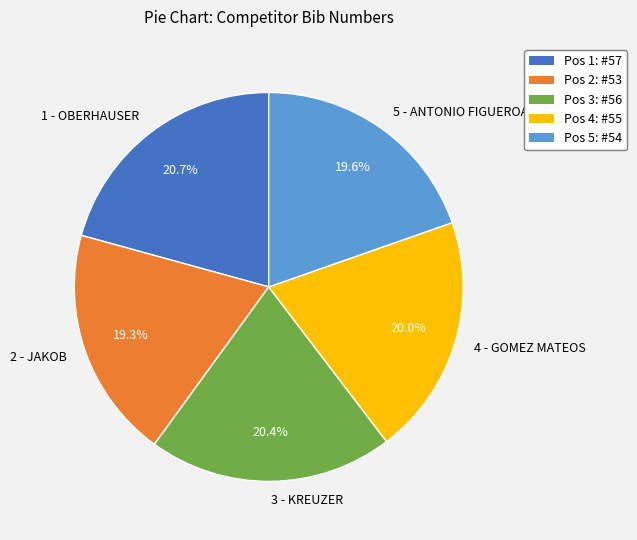

Is there a majority slice in this chart?

No